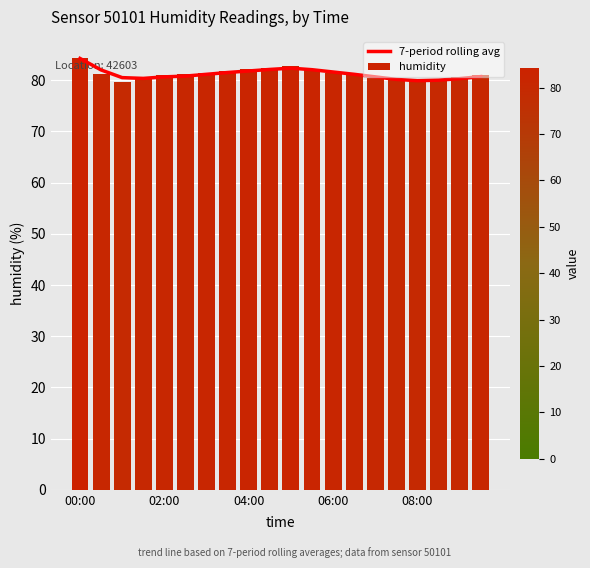

What is the average value of the humidity series?

81.2